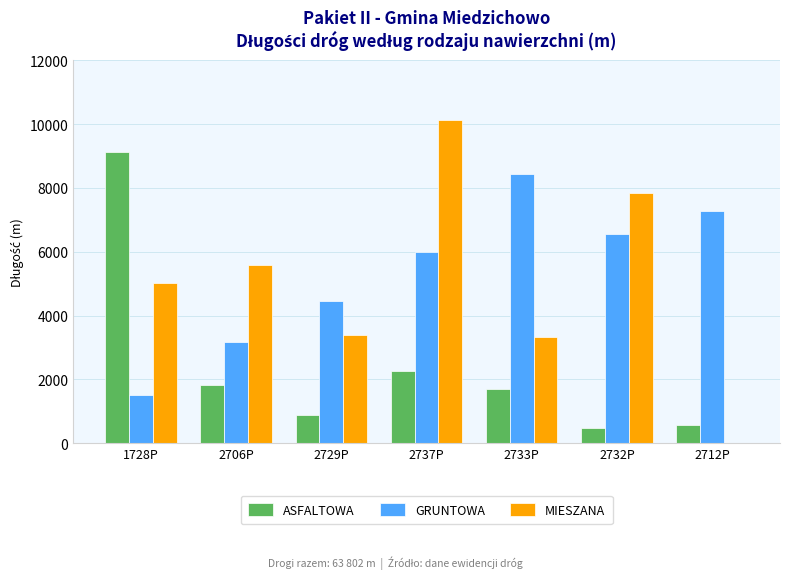

At which category is the sum across all series the highest?

2737P